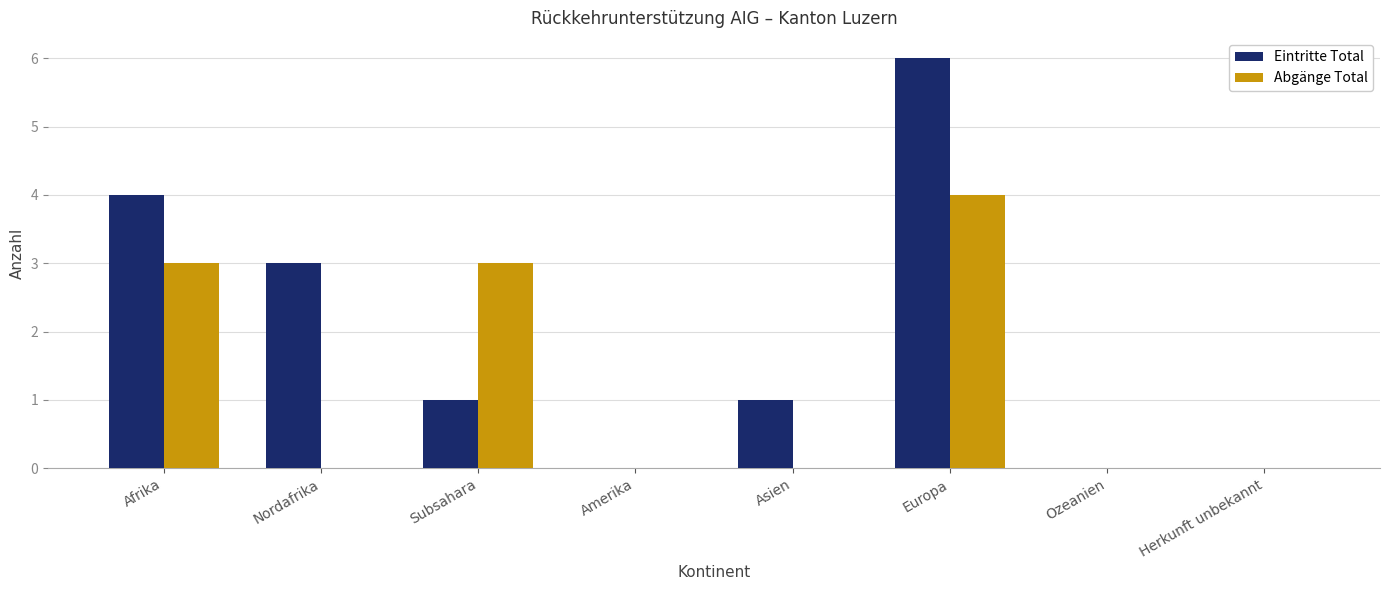

How many categories are shown in the chart?

8